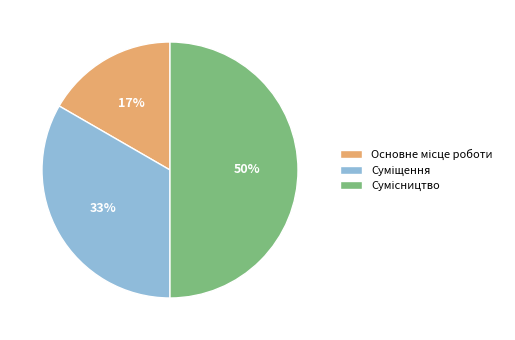

To the nearest percent, what is the difference between the largest and smallest slice percentages?

33%